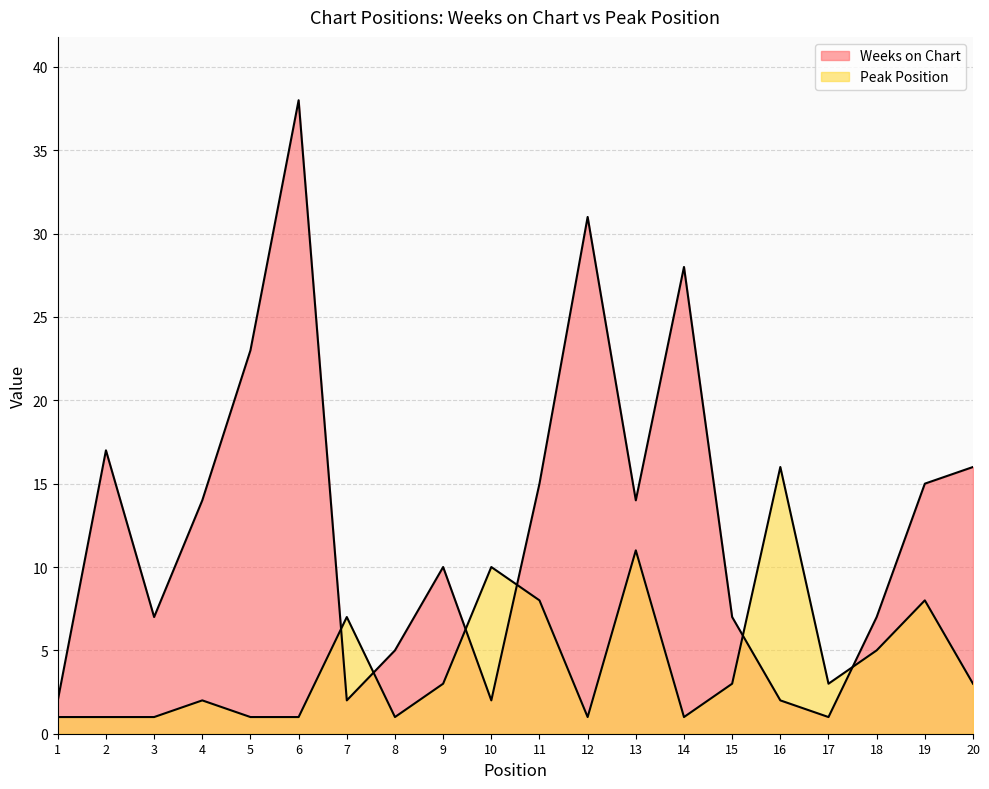

How many lines are shown in the chart?

2